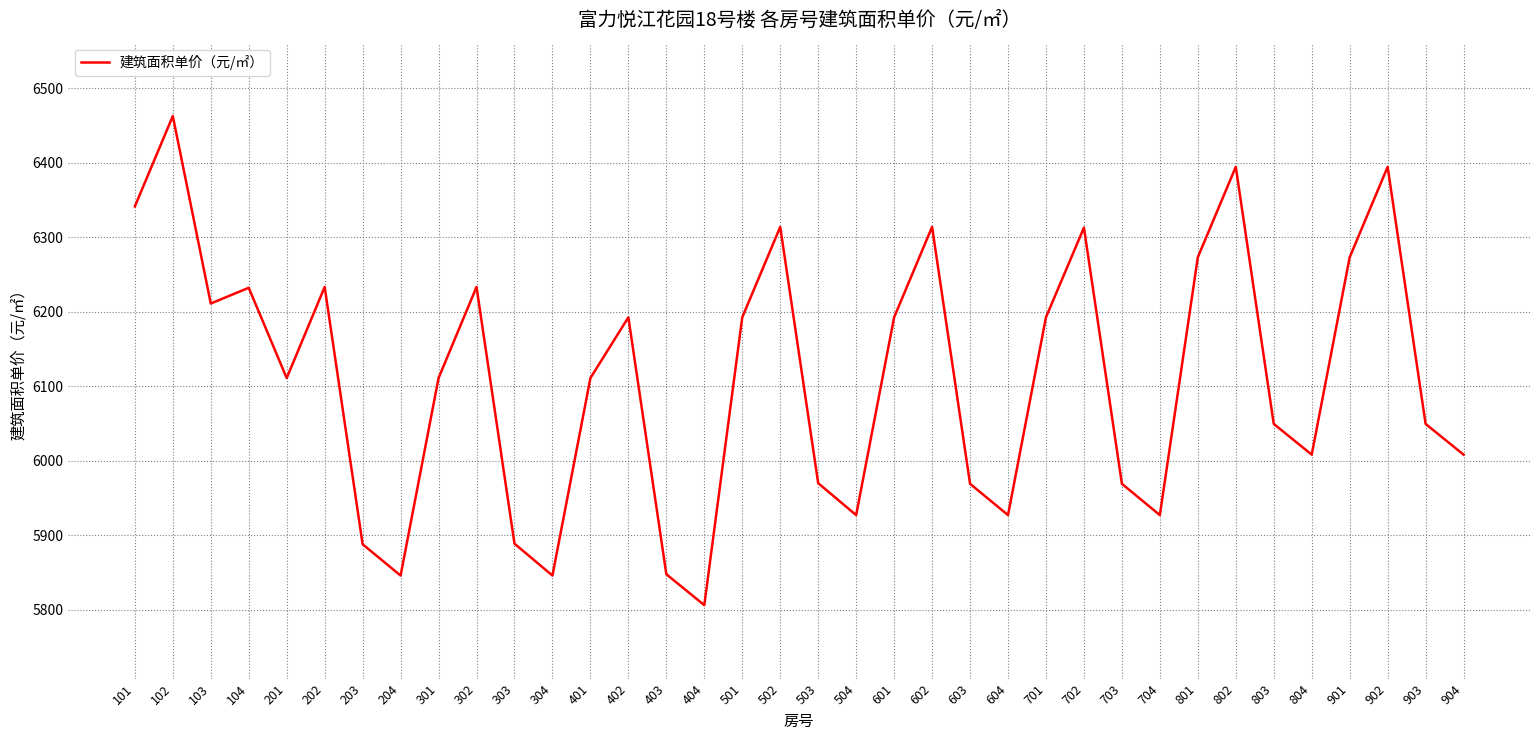

How many distinct data groups are displayed?

1